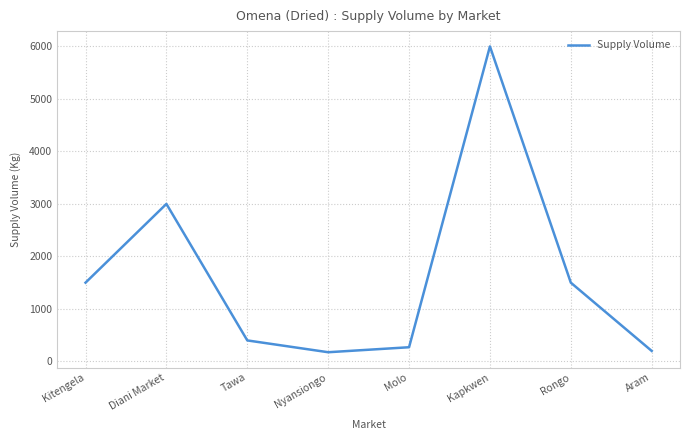

The chart shows a value of 482 at Molo. True or false?

False